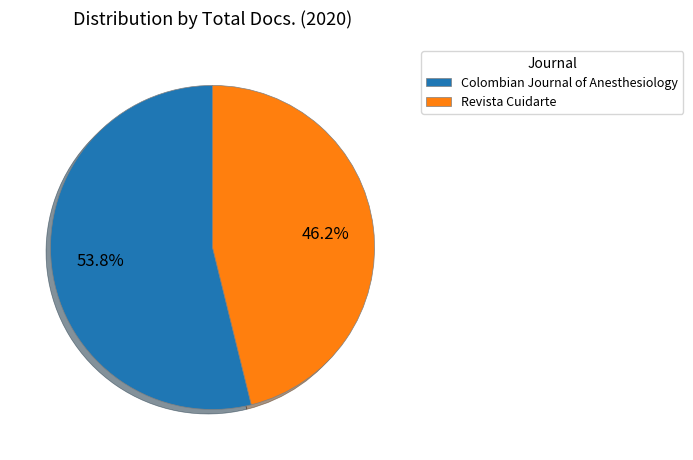

To the nearest percent, what portion does Revista Cuidarte represent?

46%